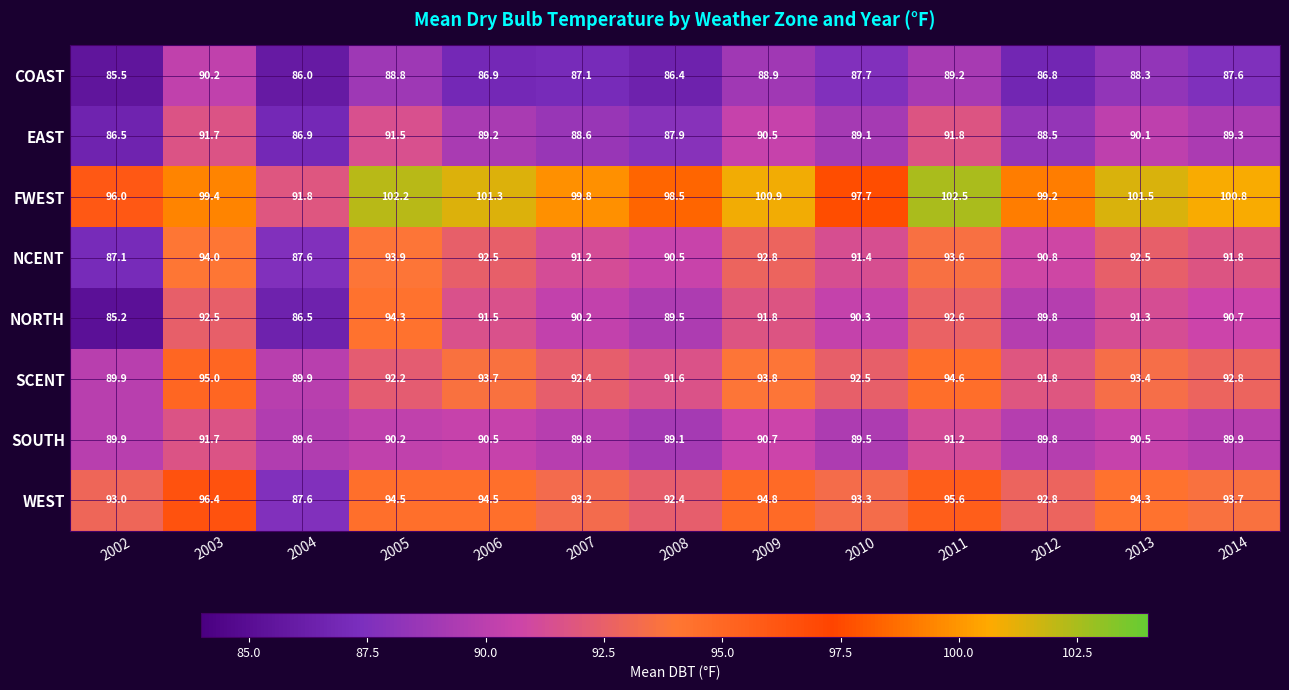

True or false: NCENT has a value of 127.7 at 2012.

False